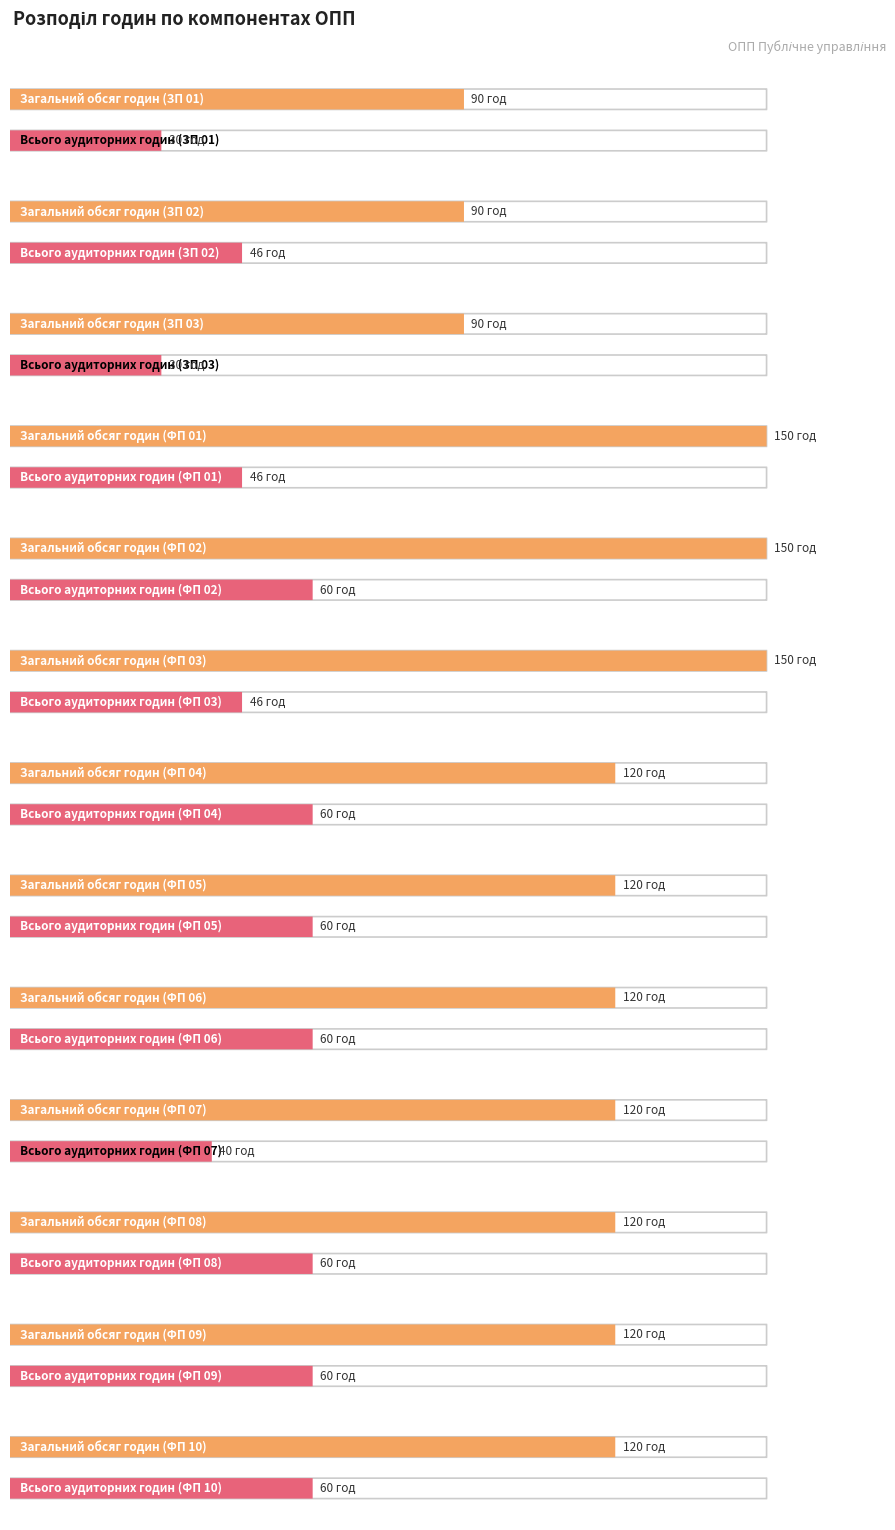

What is the label of the 8th bar from the right?

ФП 03